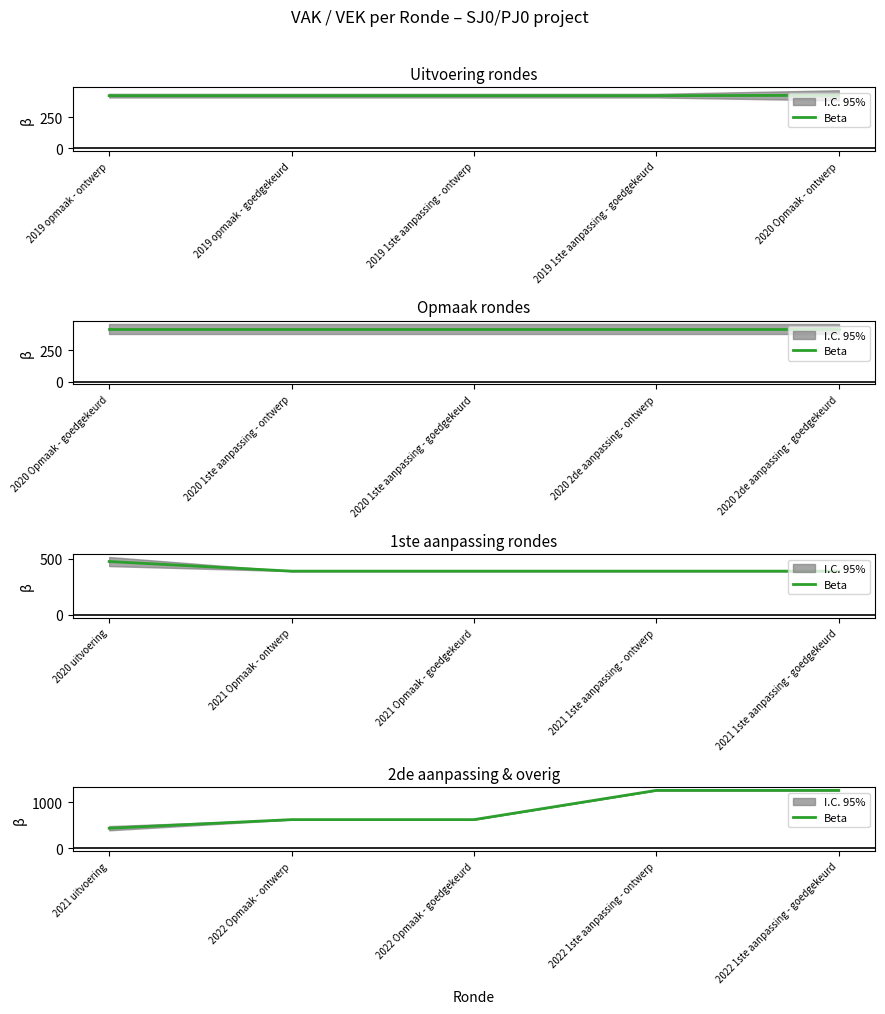

How many data points does each series have?

5